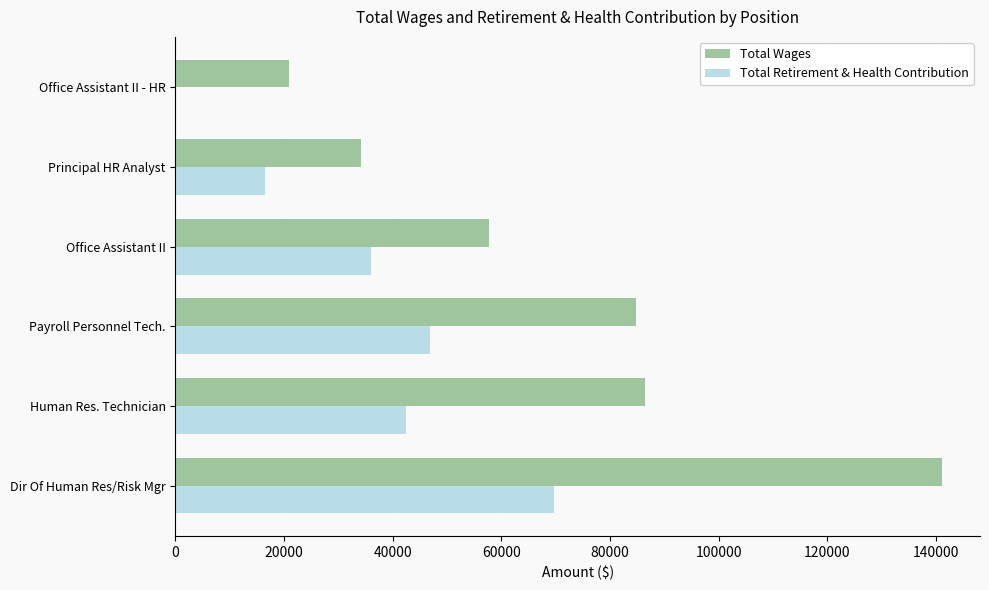

What is the highest value of the Total Retirement & Health Contribution series?

69643